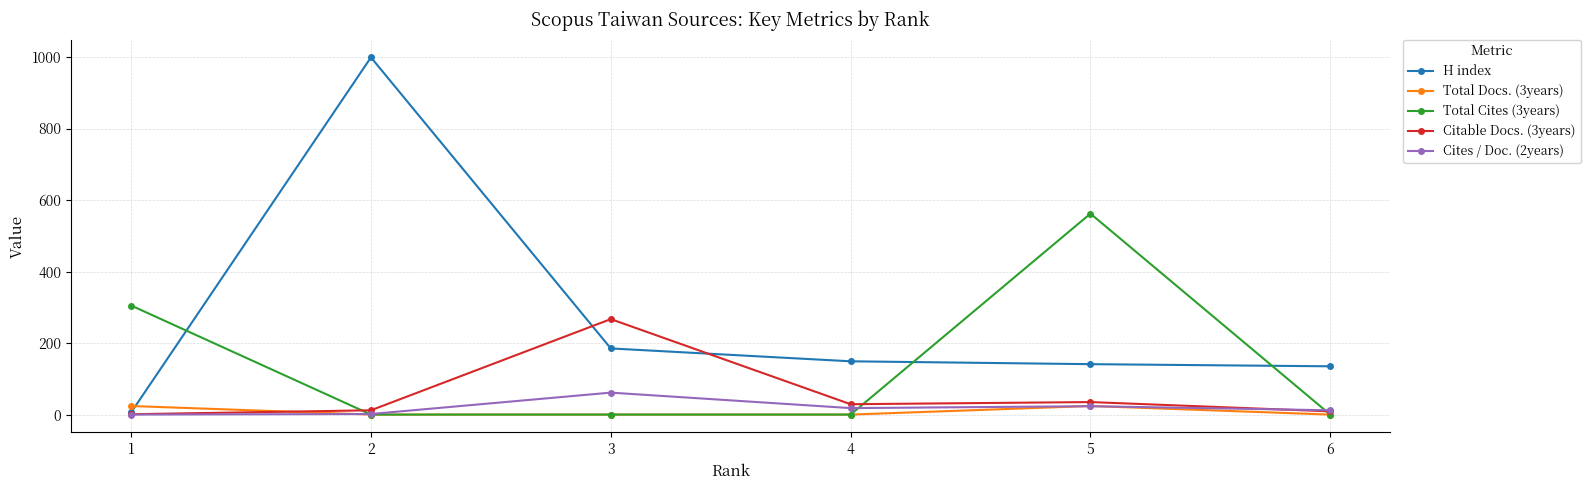

Where is the first local minimum for Cites / Doc. (2years)?

4